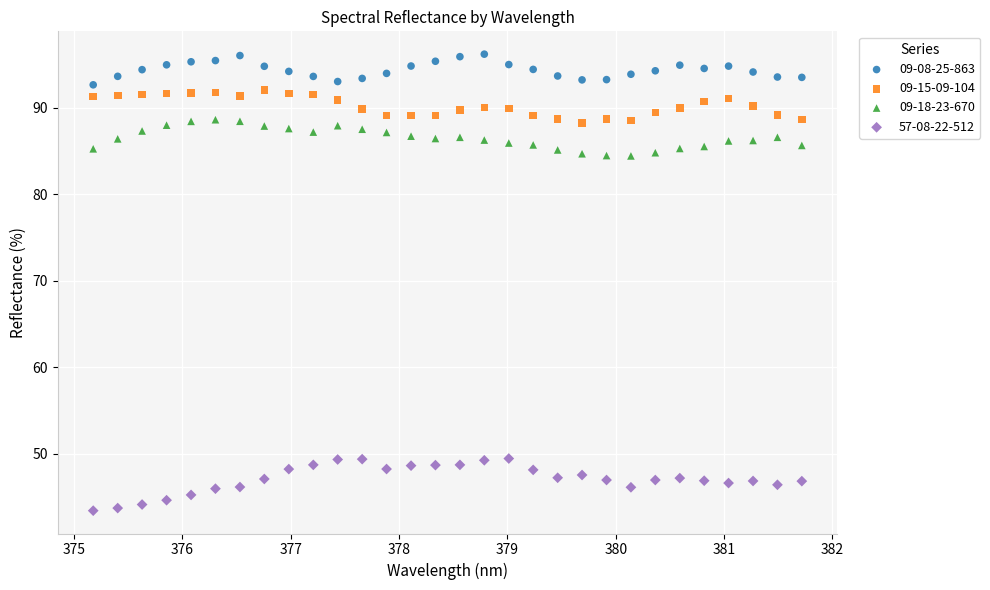

Across all data points, what is the range of X values (max minus min)?

6.5